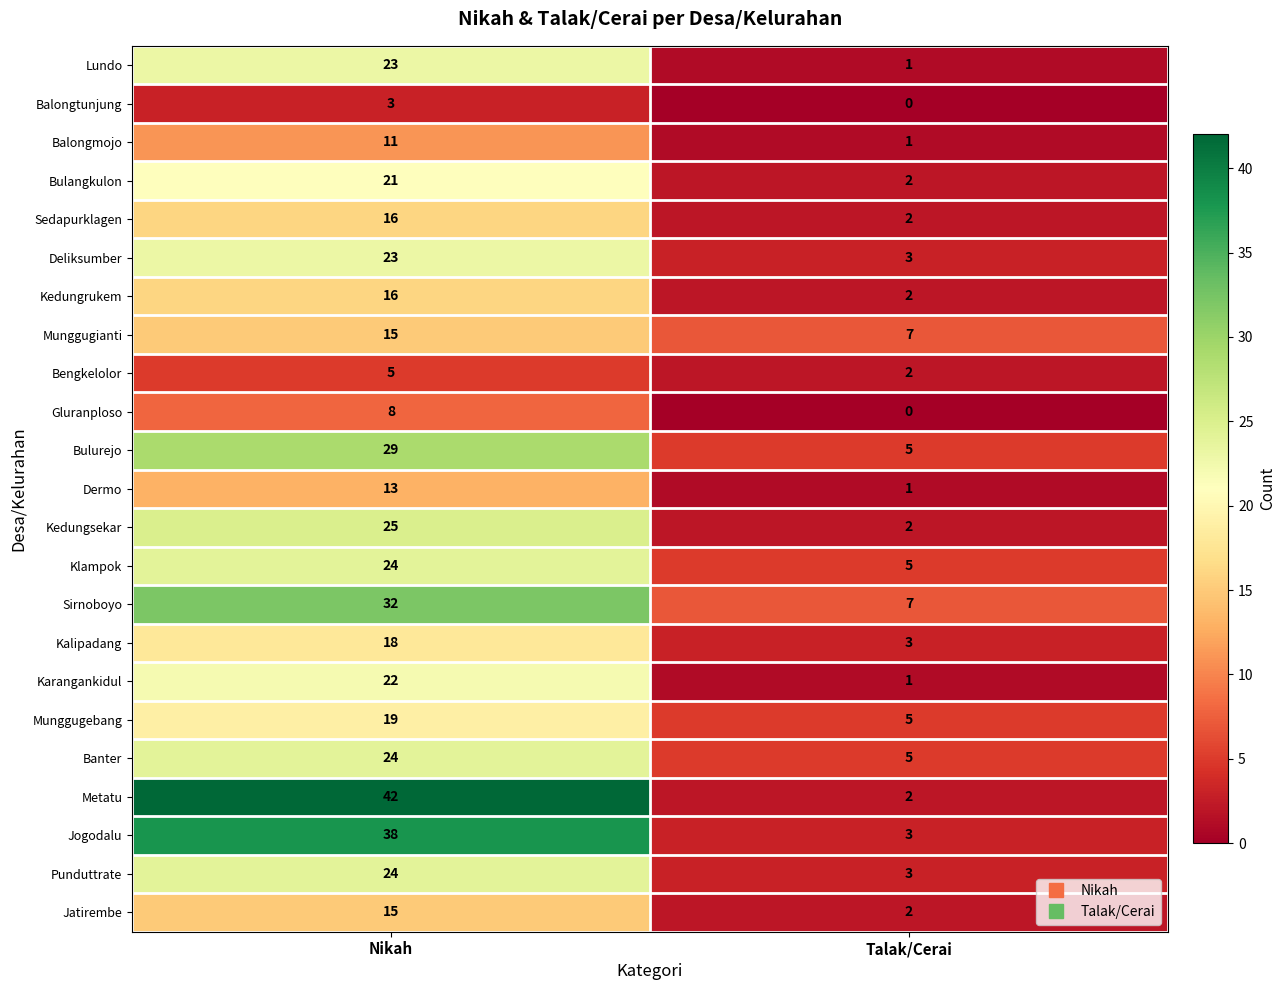

What is the difference between the highest and lowest values at Talak/Cerai?

7